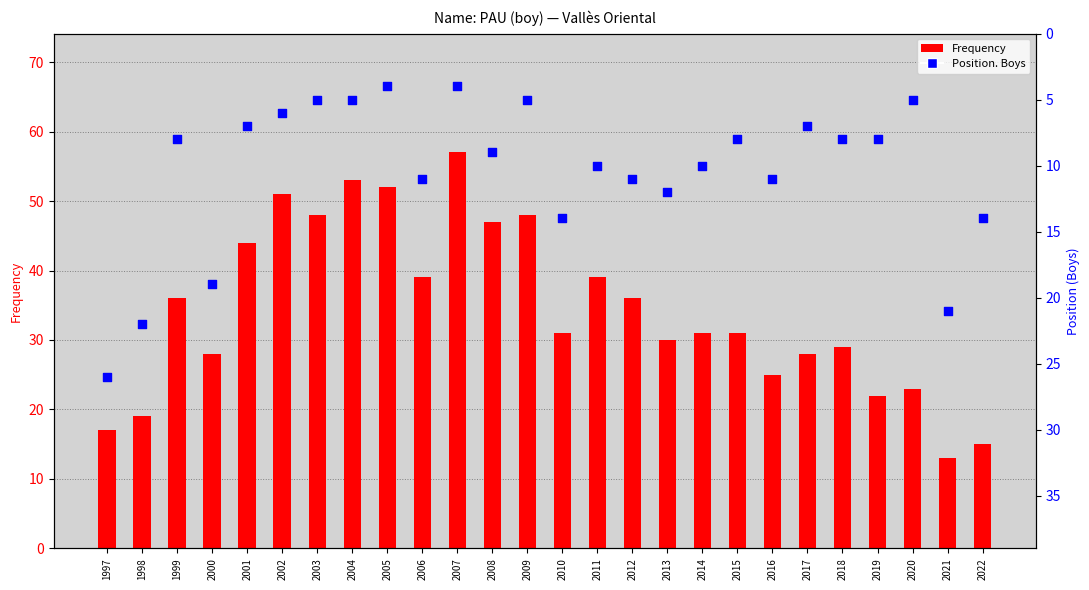

Which series has the widest spread of Y values?

Frequency